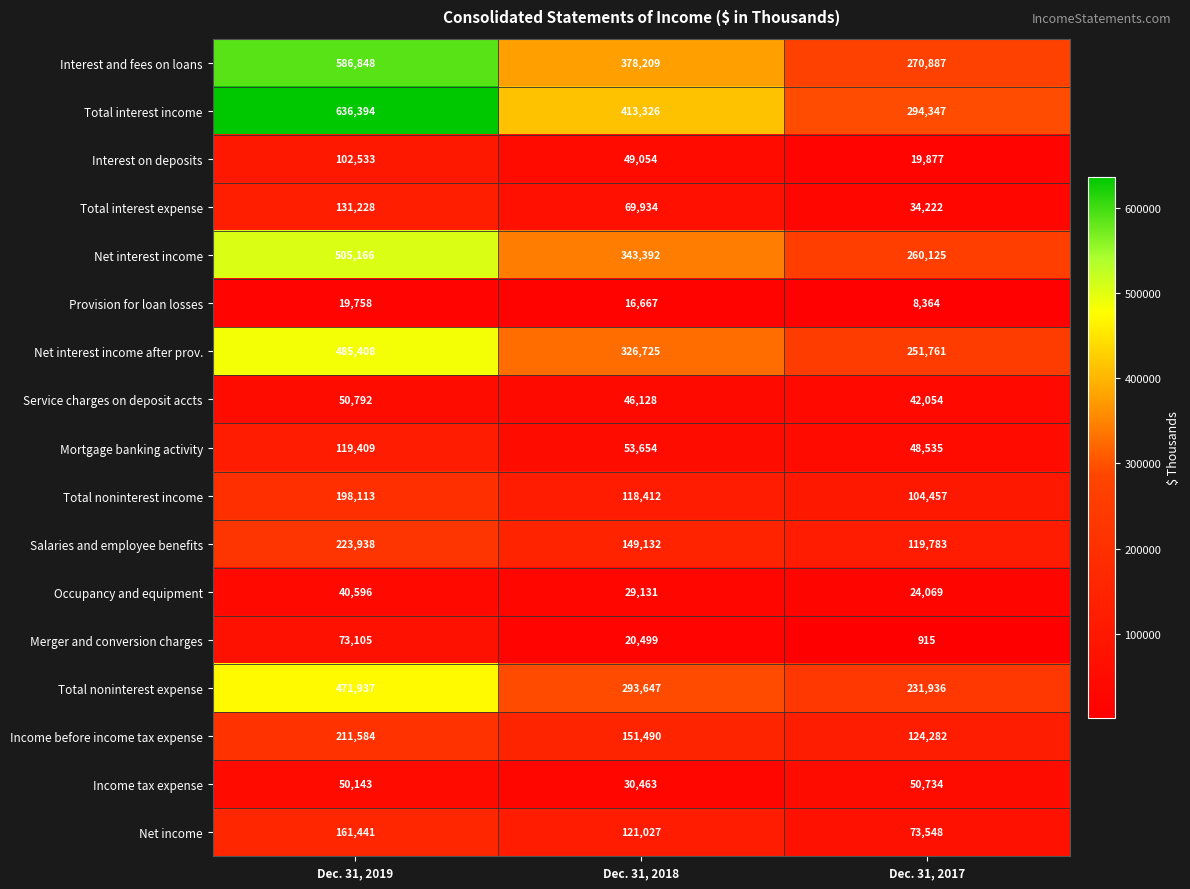

What is the difference between the maximum and minimum values in the Provision for loan losses series?

11394